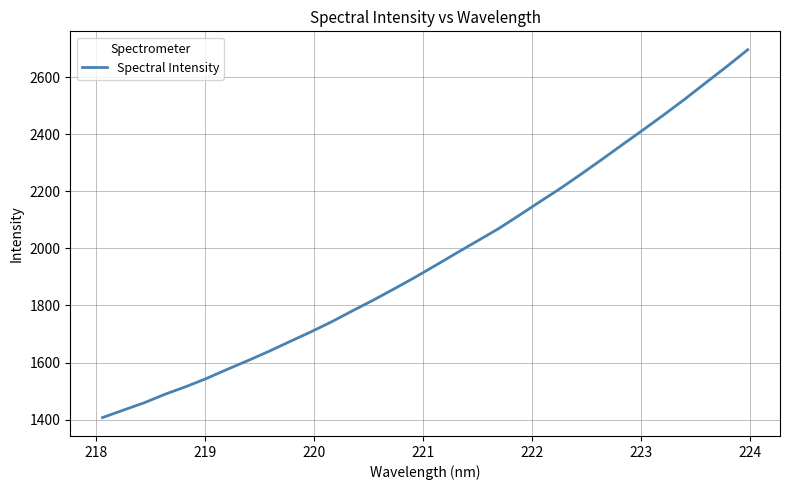

What is the greatest value displayed?

2696.2